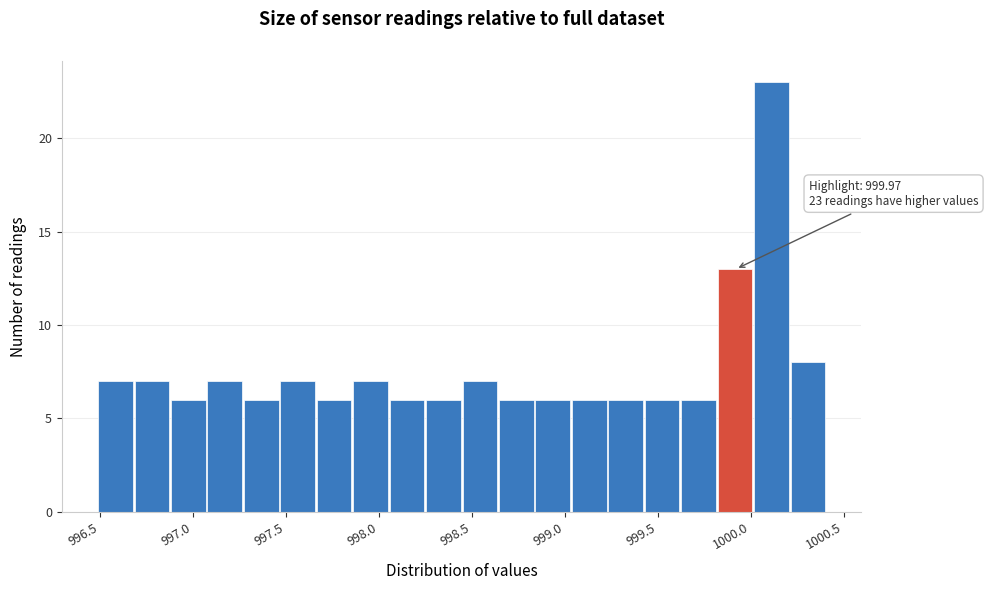

Read against the x-axis, roughly where is the centre of the tallest bar?

1000.10